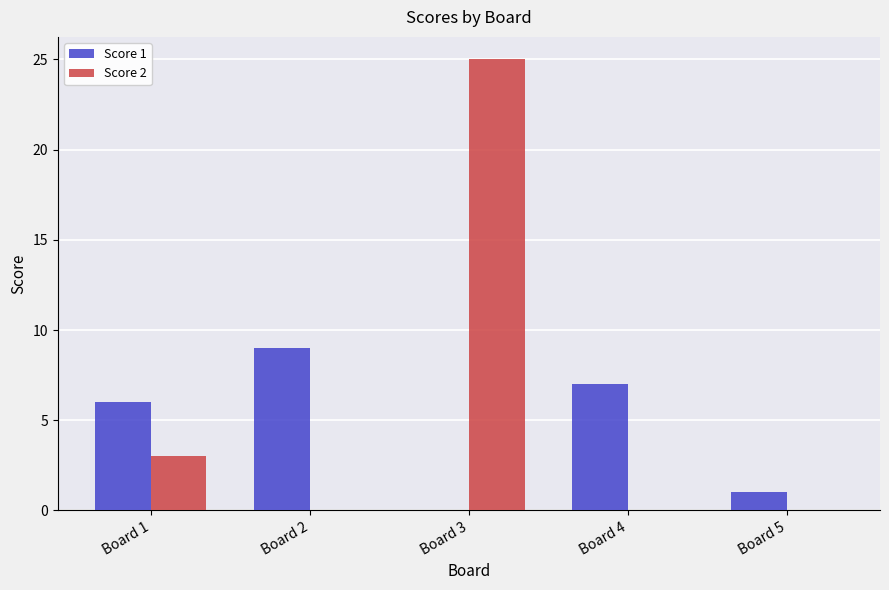

The Score 2 series shows 4 at Board 1. True or false?

False